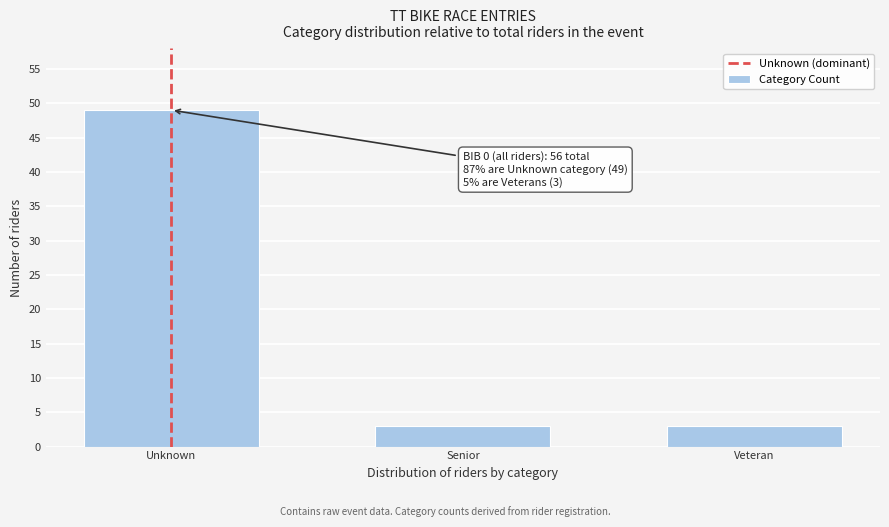

Reading right to left, transcribe all the data shown in this chart.

3	3	49